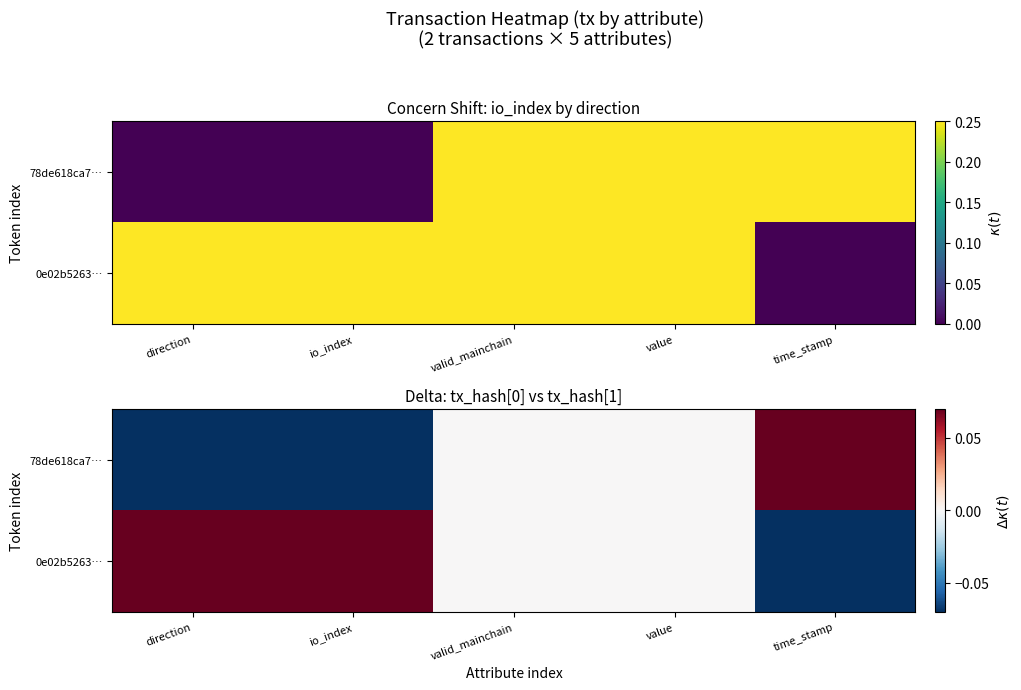

What is the spread (max minus min) of values at direction?

0.1